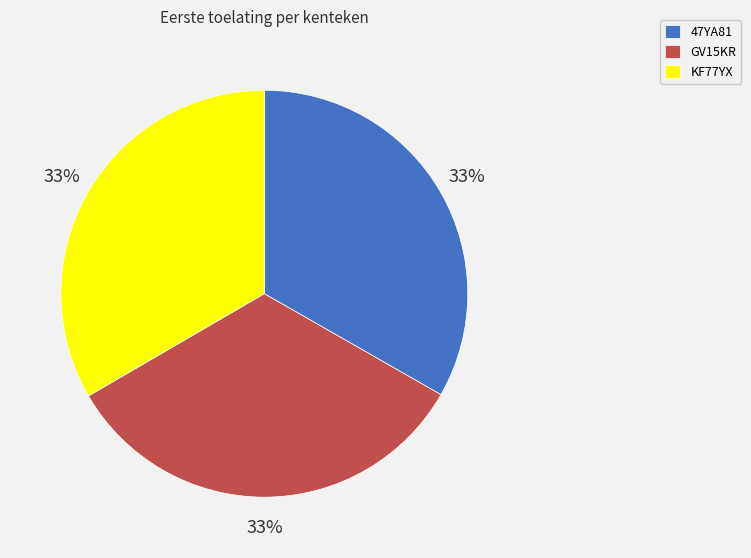

How many segments does this pie chart have?

3